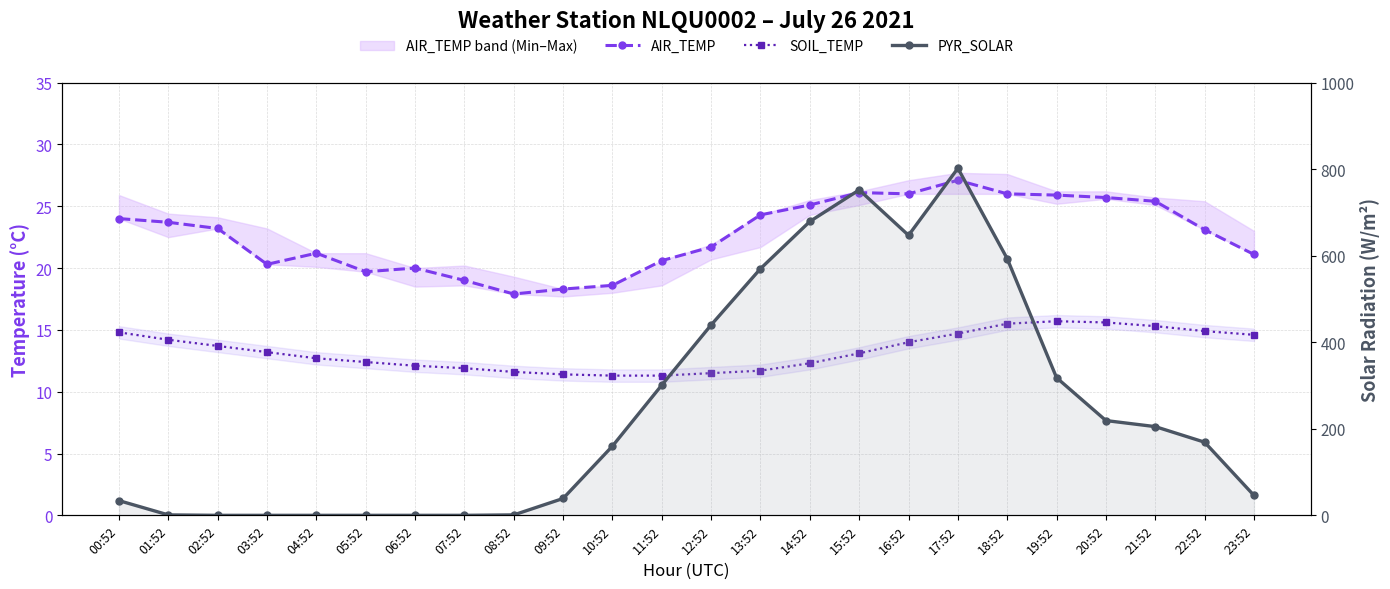

List the series in order of their peak value, highest first.

PYR_SOLAR, AIR_TEMP, SOIL_TEMP